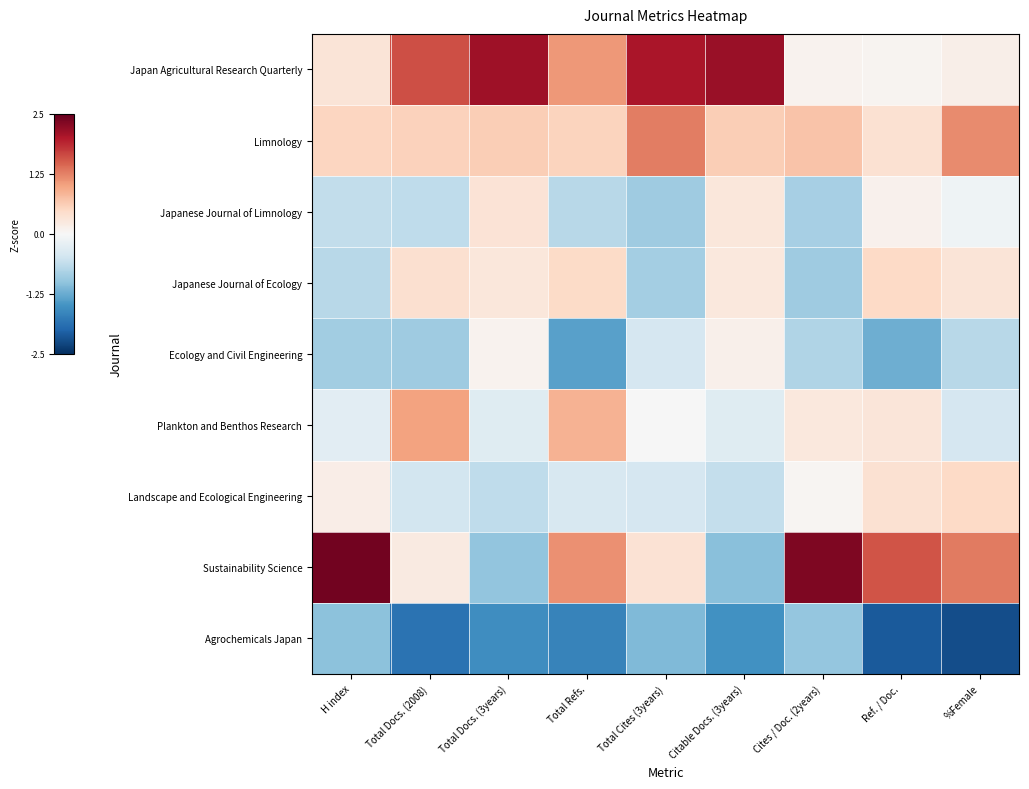

At which category is the sum across all series the highest?

Total Docs. (3years)